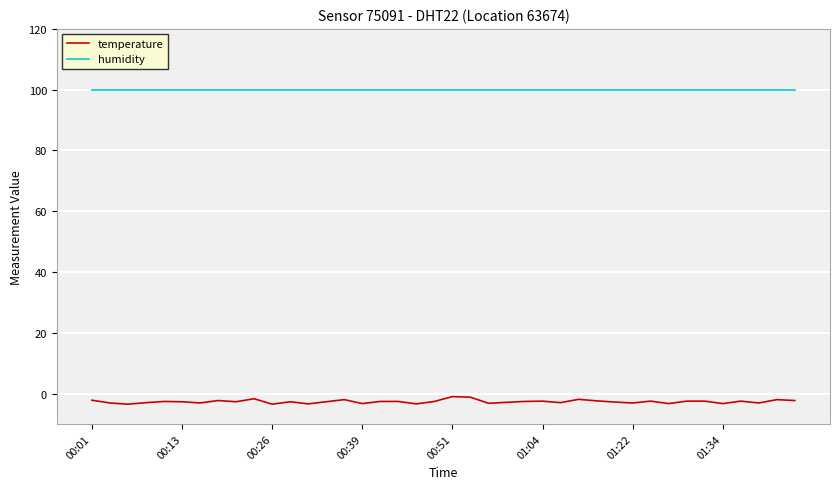

What is the sum of all humidity values?

3996.0